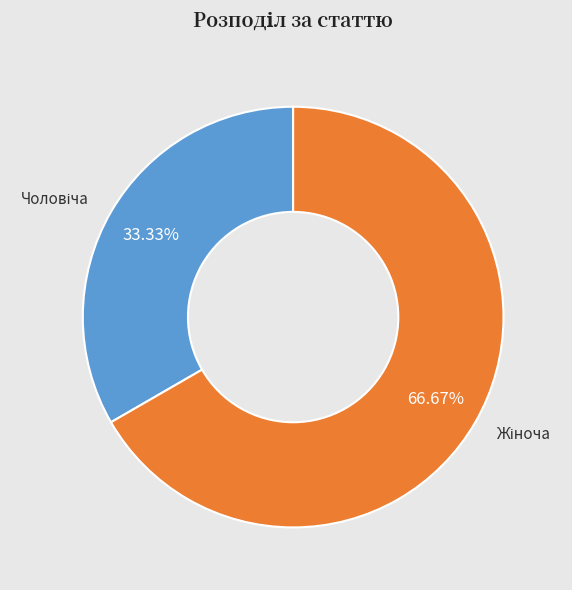

Does any single category account for the majority?

Yes